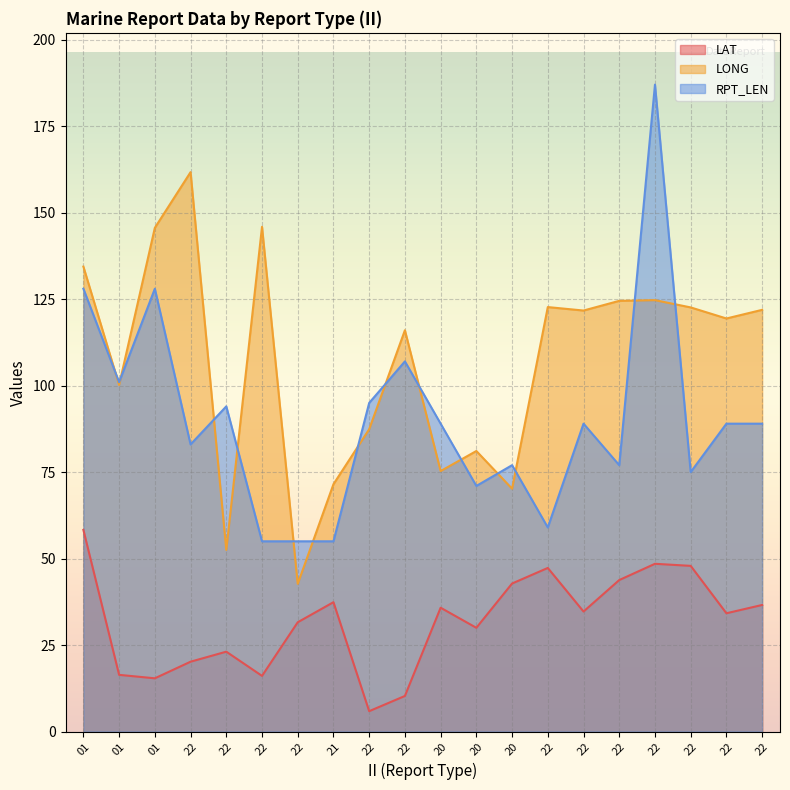

Reading left to right, what are all the values shown in this chart?

LAT: 01=58.3	01=16.4	01=15.4	22=20.2	22=23.1	22=16.1	22=31.6	21=37.4	22=5.9	22=10.3	20=35.8	20=30.0	20=42.8	22=47.3	22=34.7	22=43.8	22=48.5	22=47.9	22=34.2	22=36.6
LONG: 01=134.4	01=100.2	01=145.6	22=161.7	22=52.5	22=145.9	22=42.7	21=71.5	22=87.4	22=116.0	20=75.3	20=81.1	20=70.2	22=122.7	22=121.7	22=124.5	22=124.7	22=122.6	22=119.4	22=121.9
RPT_LEN: 01=128.0	01=101.0	01=128.0	22=83.0	22=94.0	22=55.0	22=55.0	21=55.0	22=95.0	22=107.0	20=89.0	20=71.0	20=77.0	22=59.0	22=89.0	22=77.0	22=187.0	22=75.0	22=89.0	22=89.0